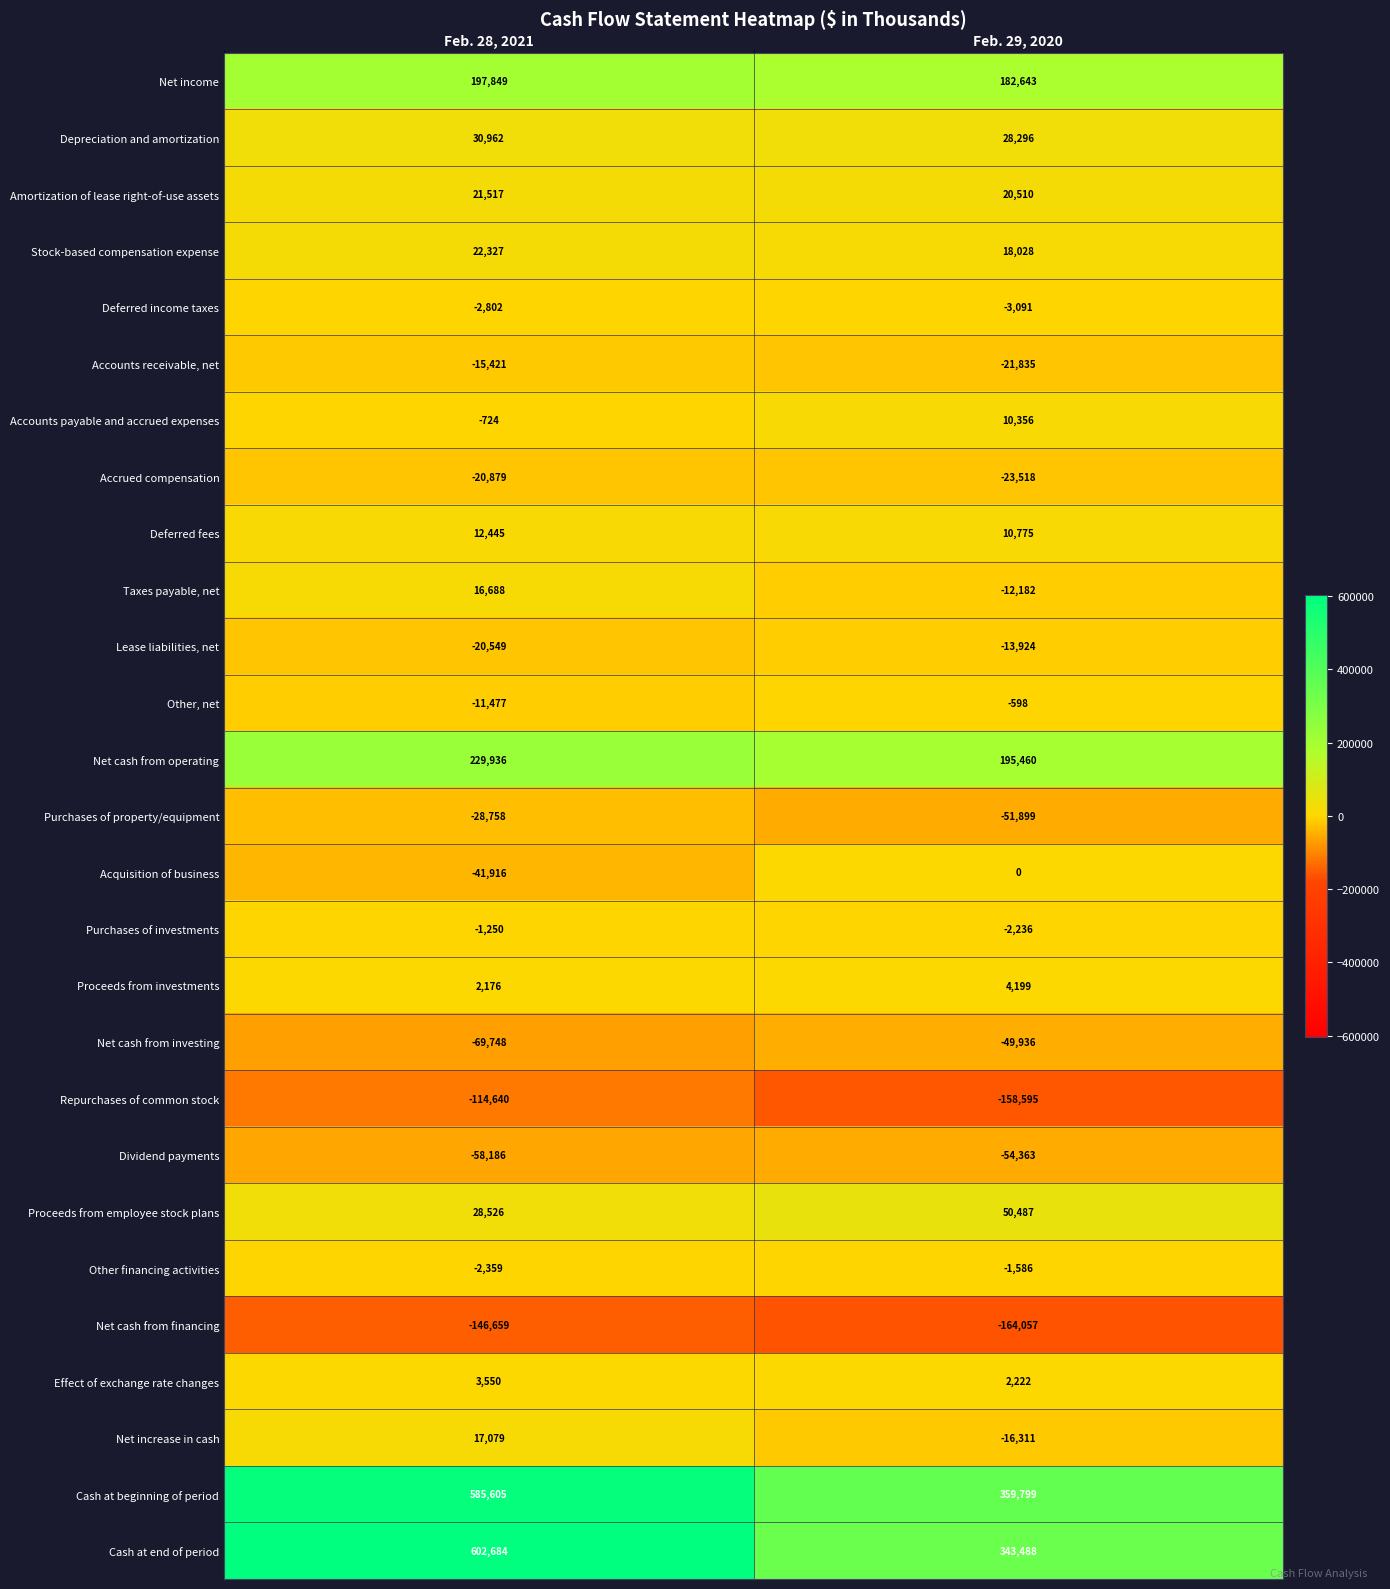

Which series has the widest spread of values?

Cash at end of period